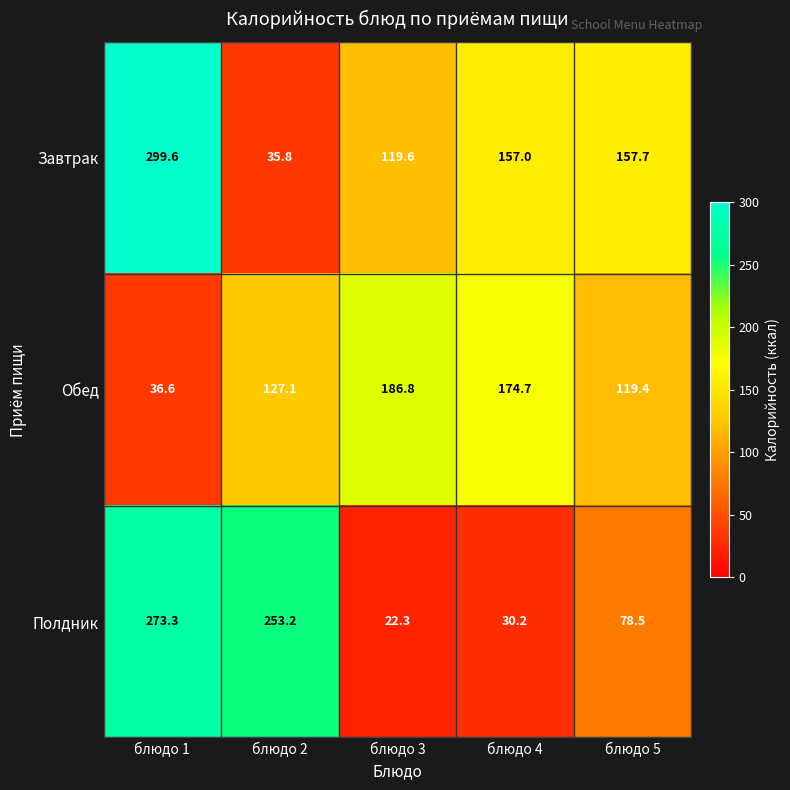

Which series changed the most between блюдо 2 and блюдо 3?

Полдник